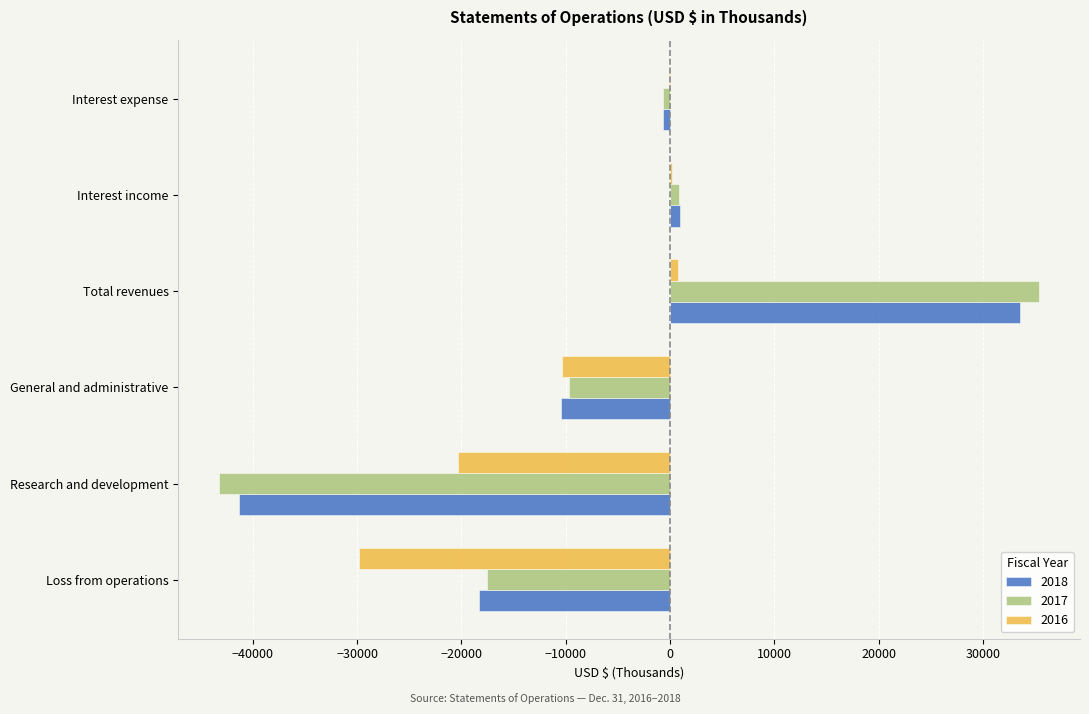

What is the label of the 6th bar from the left?

Interest expense